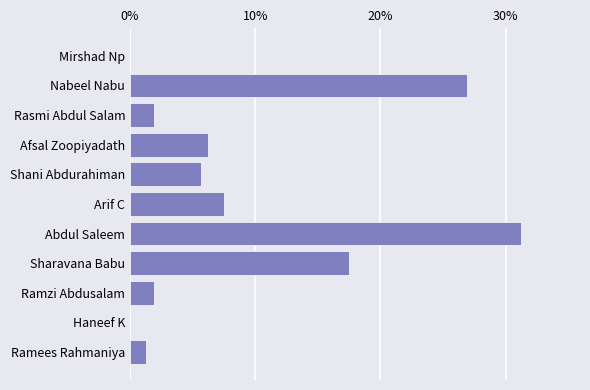

What is the difference between the maximum and minimum values?

0.3